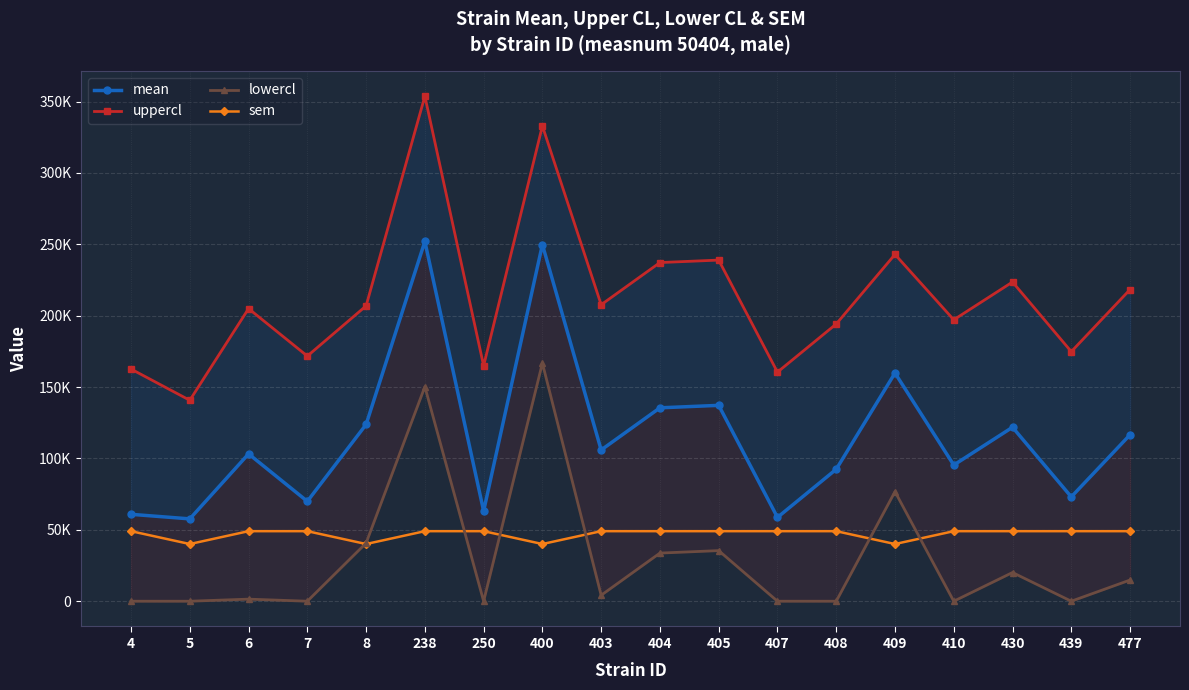

In mean, how many points are higher than both neighbors (excluding endpoints)?

6